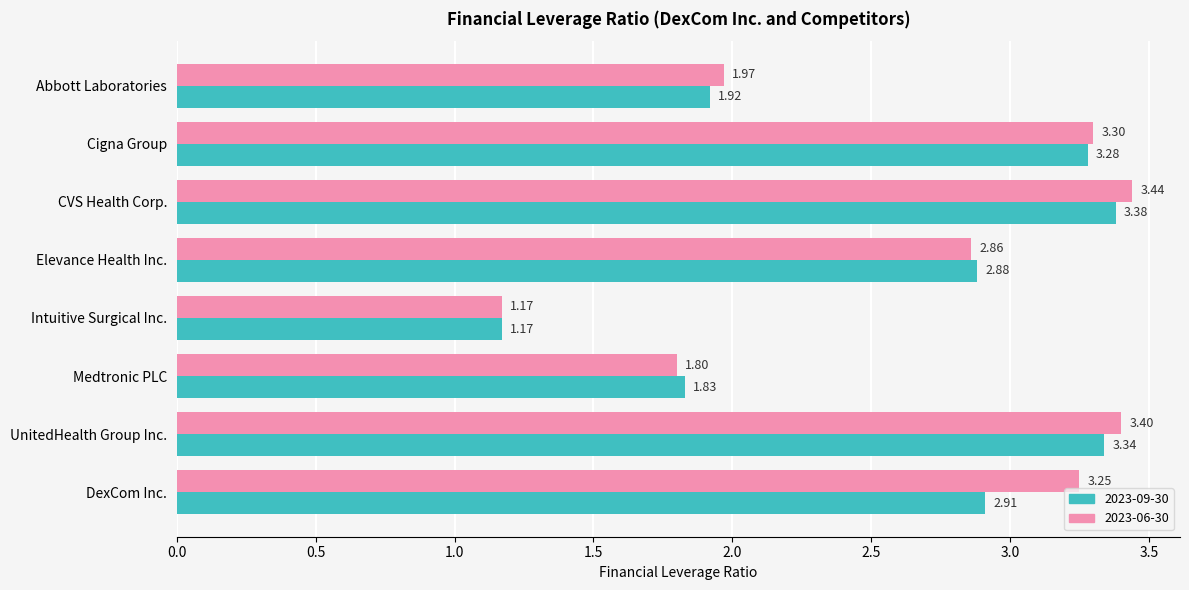

Which series has the largest total across all categories?

2023-06-30